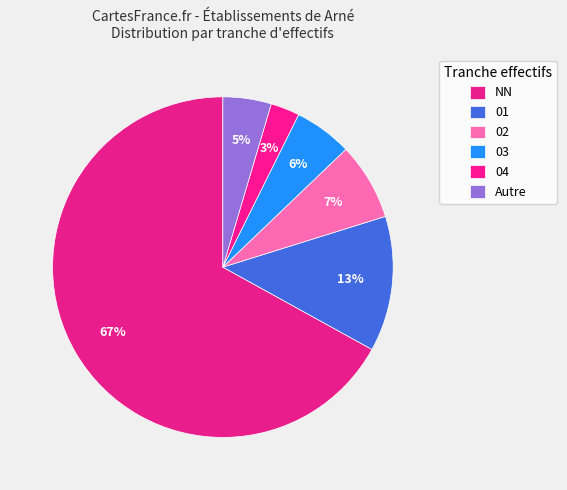

How many segments does this pie chart have?

6